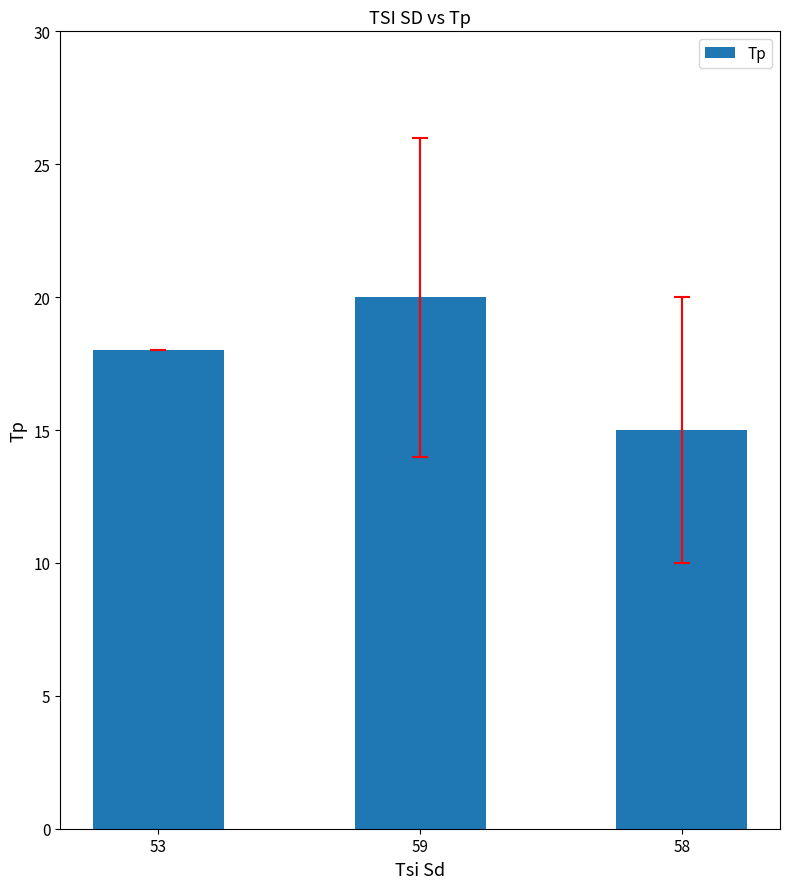

Reading right to left, what are all the values shown in this chart?

15	20	18